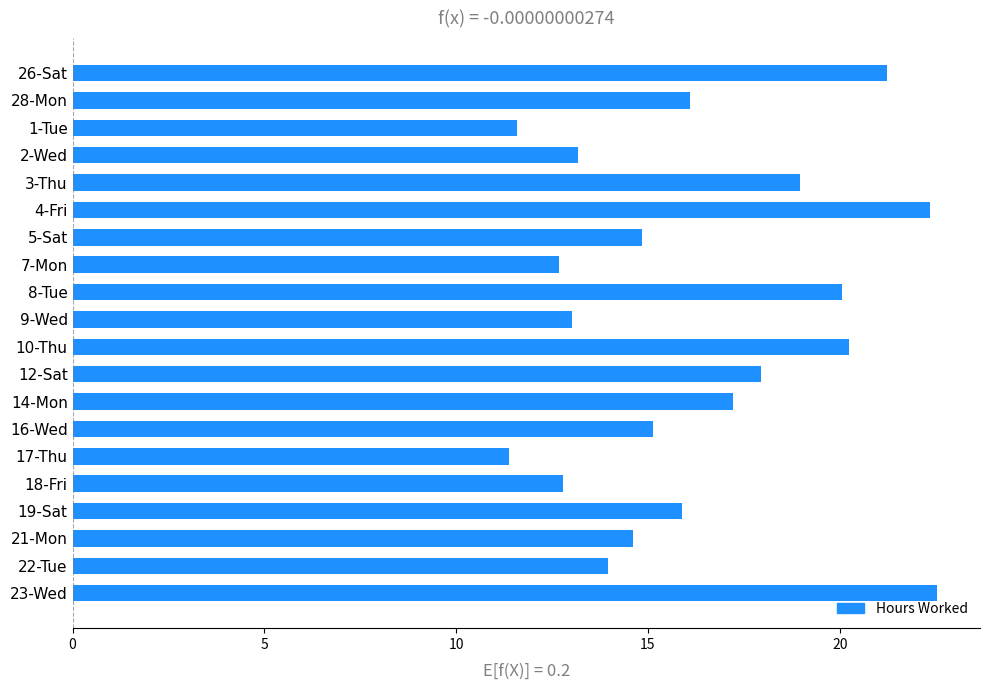

What is the minimum value shown in the chart?

11.4